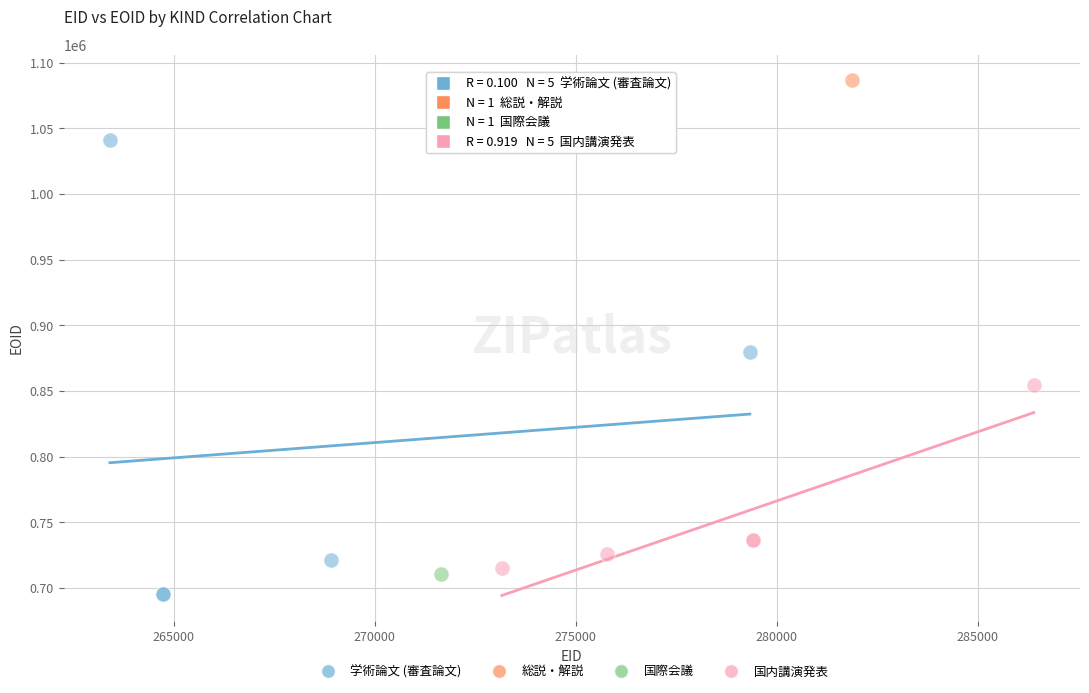

What are all the series names shown in the legend?

学術論文 (審査論文), 総説・解説, 国際会議, 国内講演発表